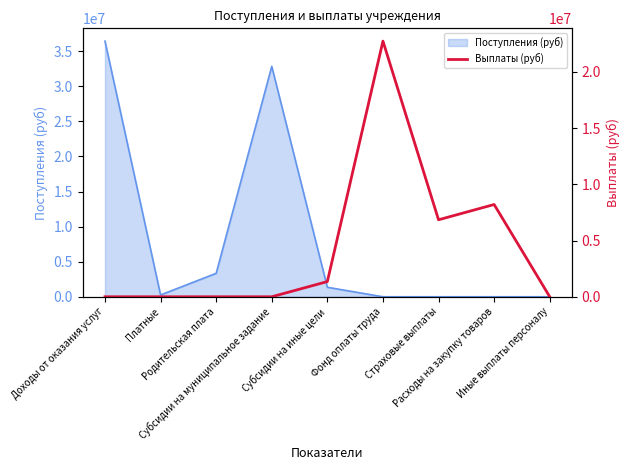

What is the maximum value for Поступления (руб)?

36451930.7